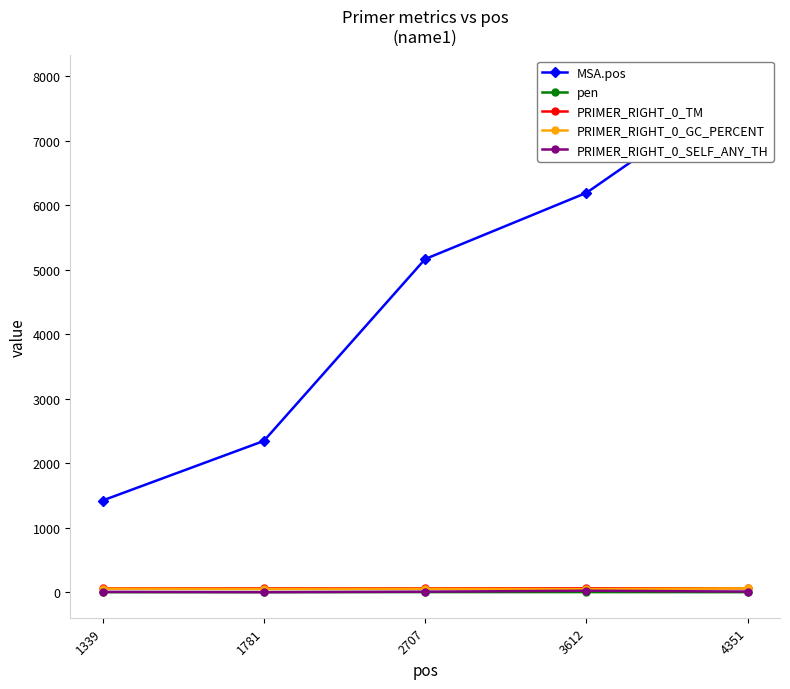

What are all the series names shown in the legend?

MSA.pos, pen, PRIMER_RIGHT_0_TM, PRIMER_RIGHT_0_GC_PERCENT, PRIMER_RIGHT_0_SELF_ANY_TH